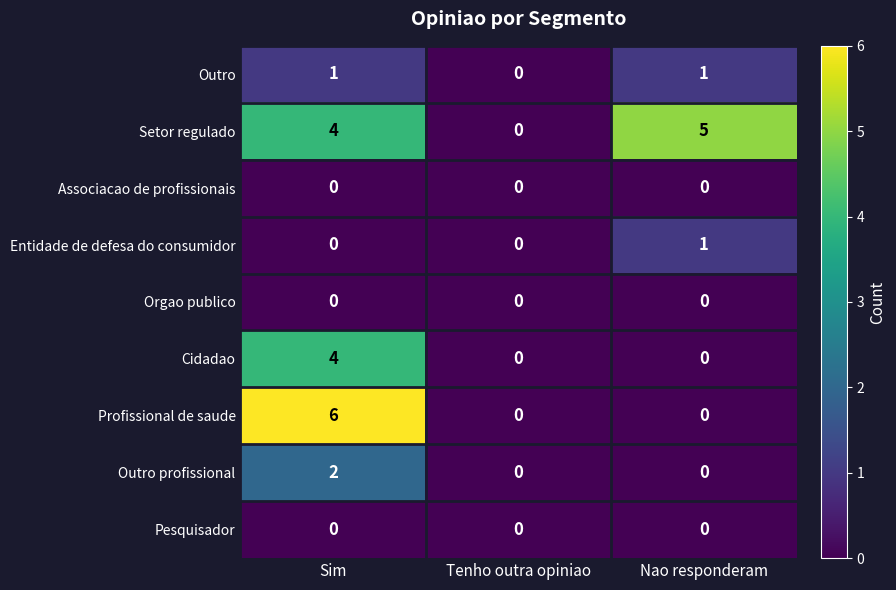

Is it true that Setor regulado equals 5 at Sim?

False